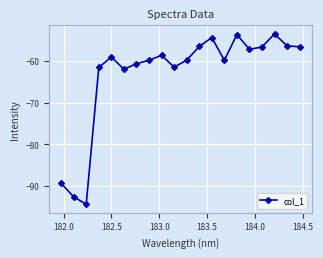

True or false: the data has more than 1 interior local peaks.

True